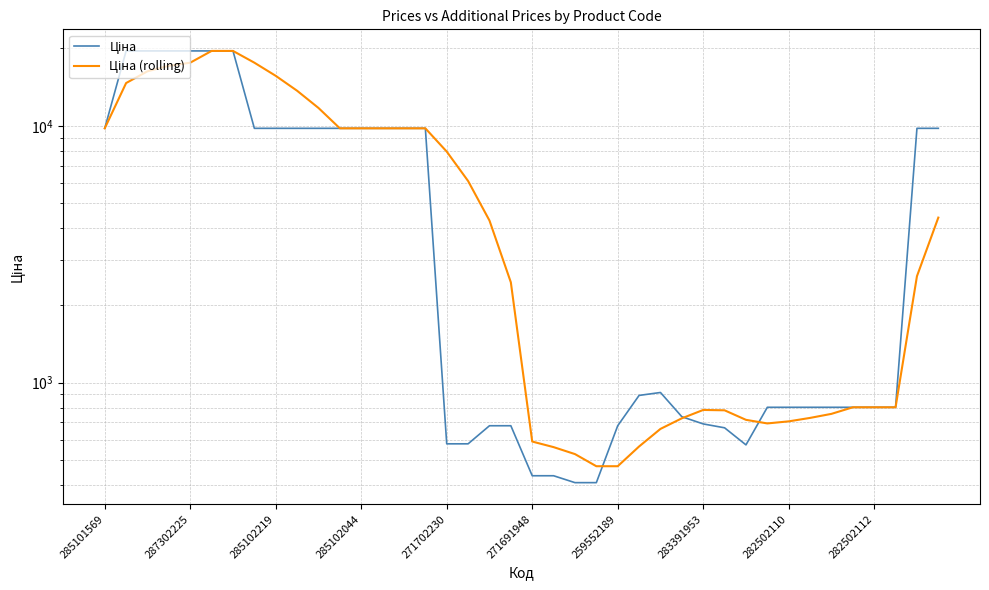

What value does the Ціна (rolling) series have at 10?

11733.4